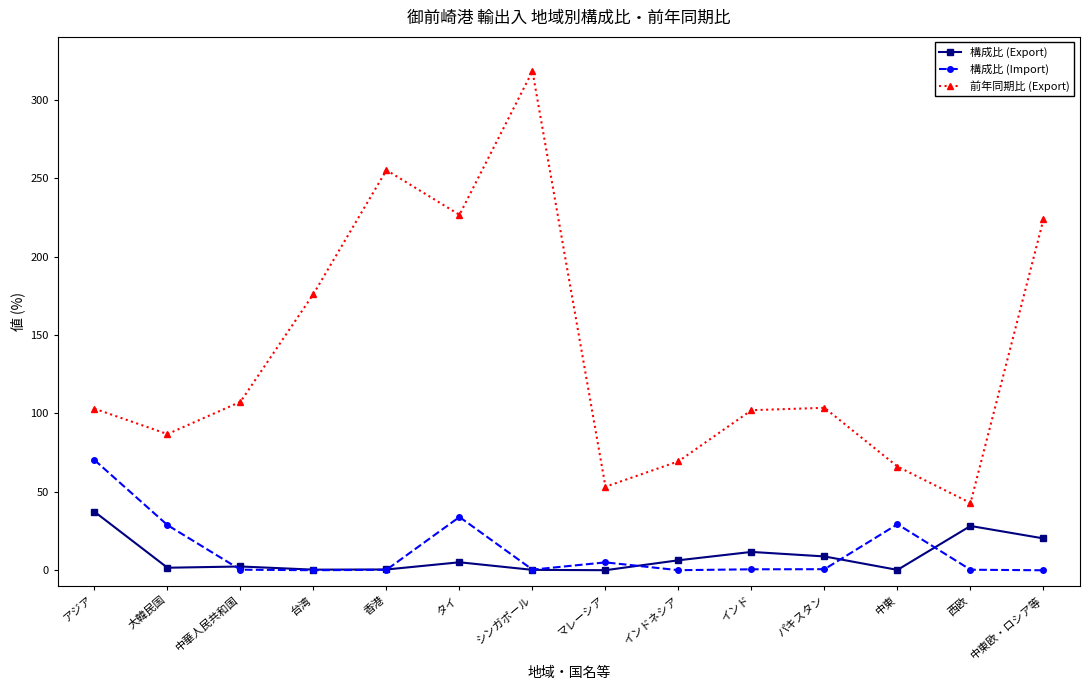

At how many categories does at least one series exceed 68?

11